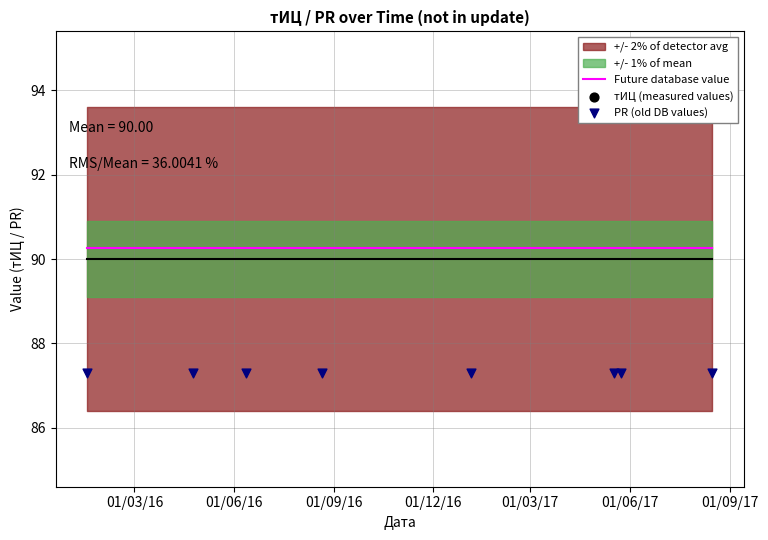

Which series has the widest spread of Y values?

тИЦ